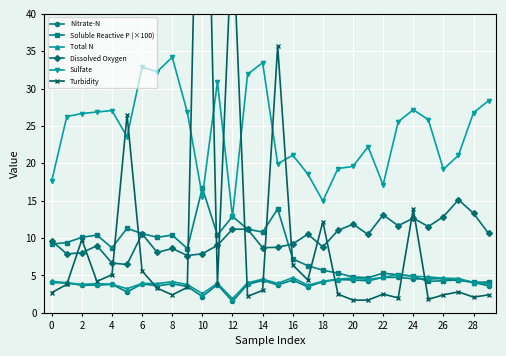

Which series has the largest total across all categories?

Sulfate